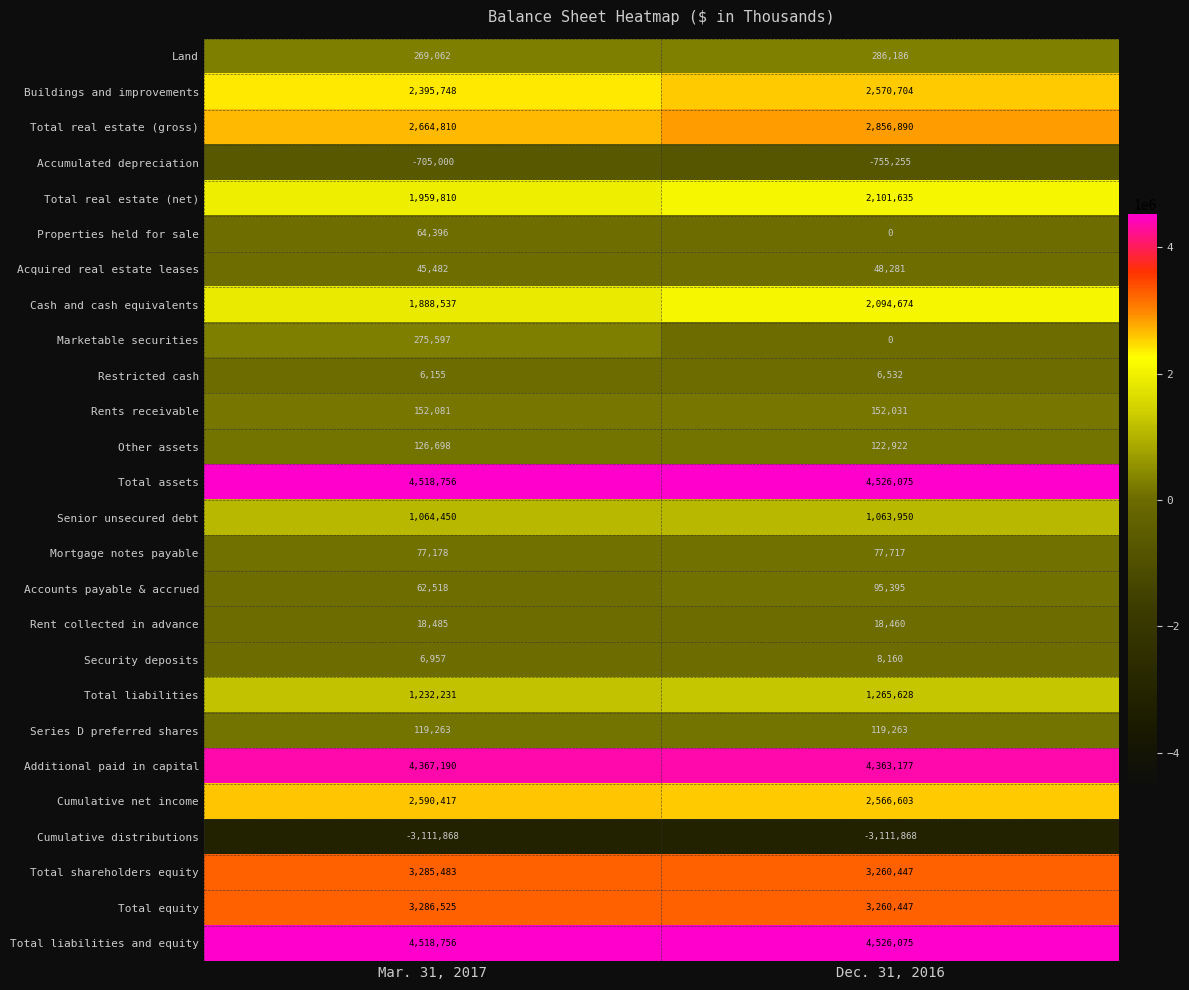

List the labels in order of Total liabilities value, largest first.

Dec. 31, 2016, Mar. 31, 2017